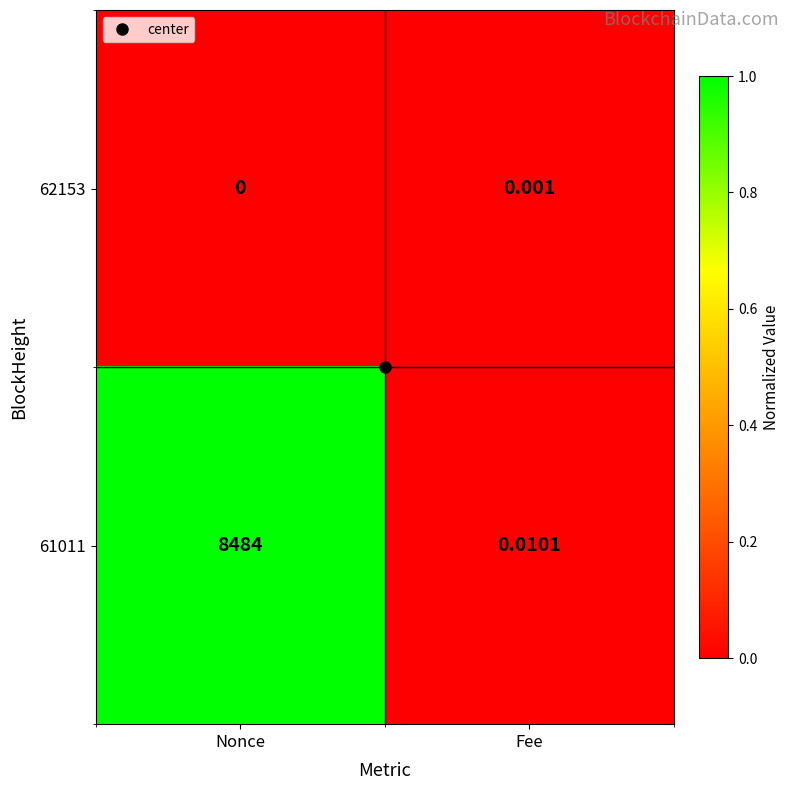

At which label is 62153 closest to 0?

Nonce